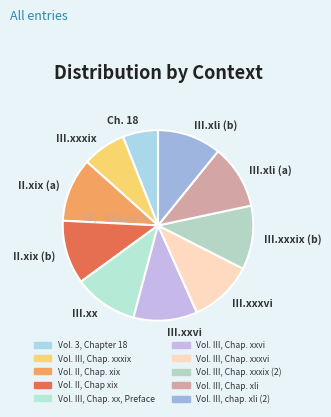

Is the sum of III.xxxvi and II.xix (a) greater than half?

No